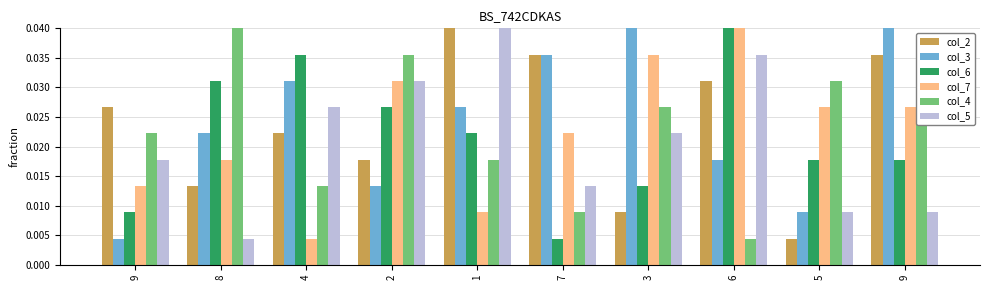

The col_3 series shows 0.0 at 7. True or false?

True